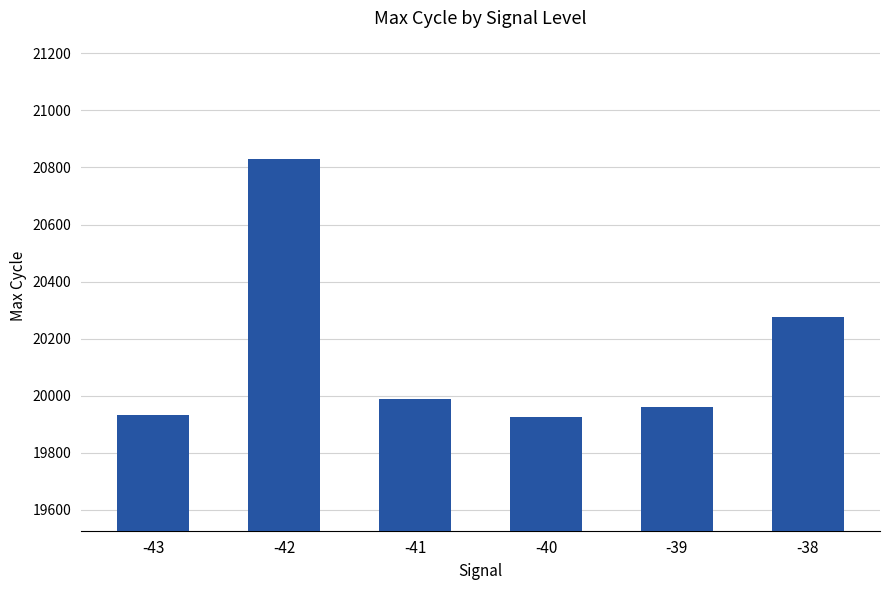

At which label does the data first exceed 19987?

-42